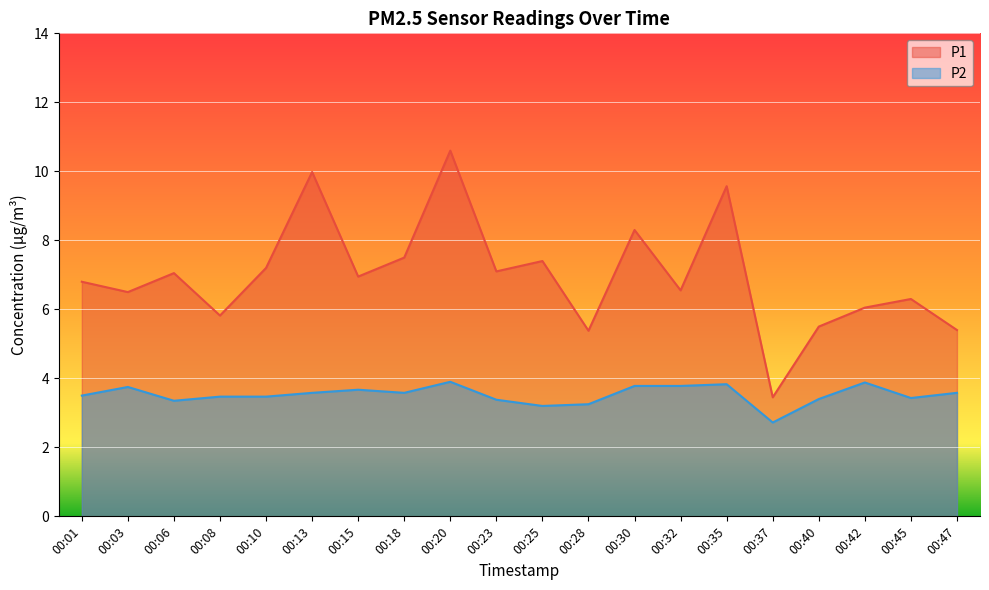

True or false: P2 and P1 intersect in this chart.

False